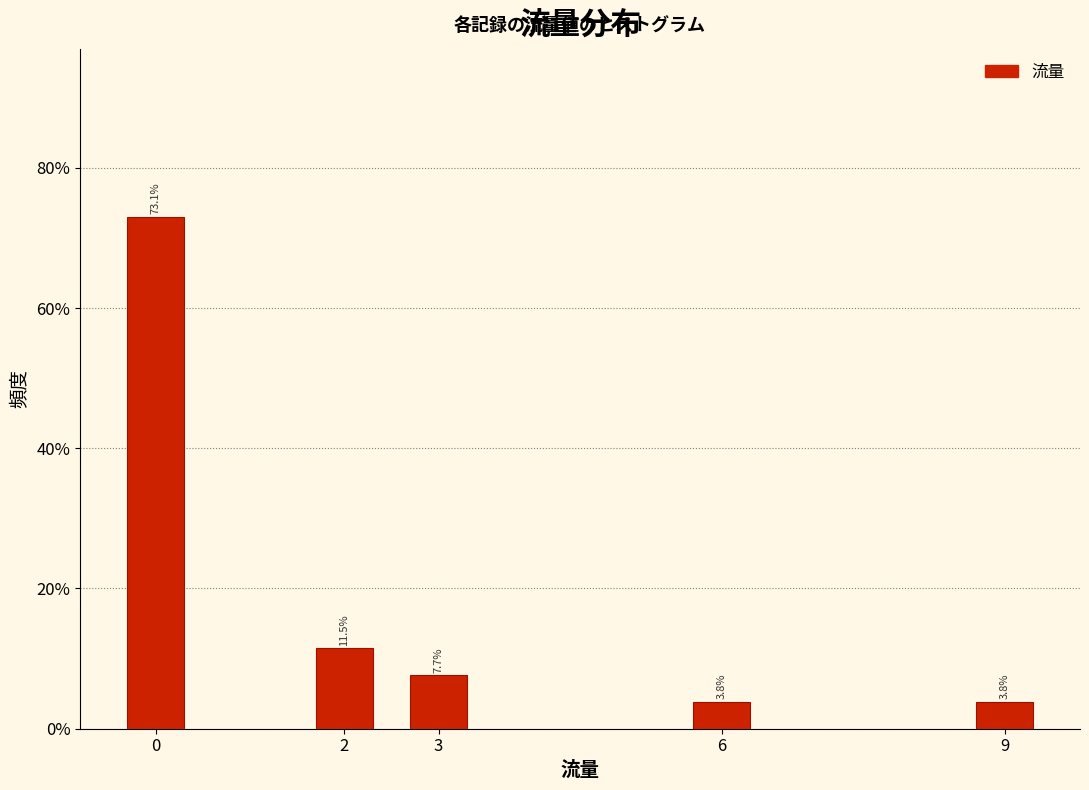

Reading left to right, transcribe all the data shown in this chart.

73.1	11.5	7.7	3.8	3.8